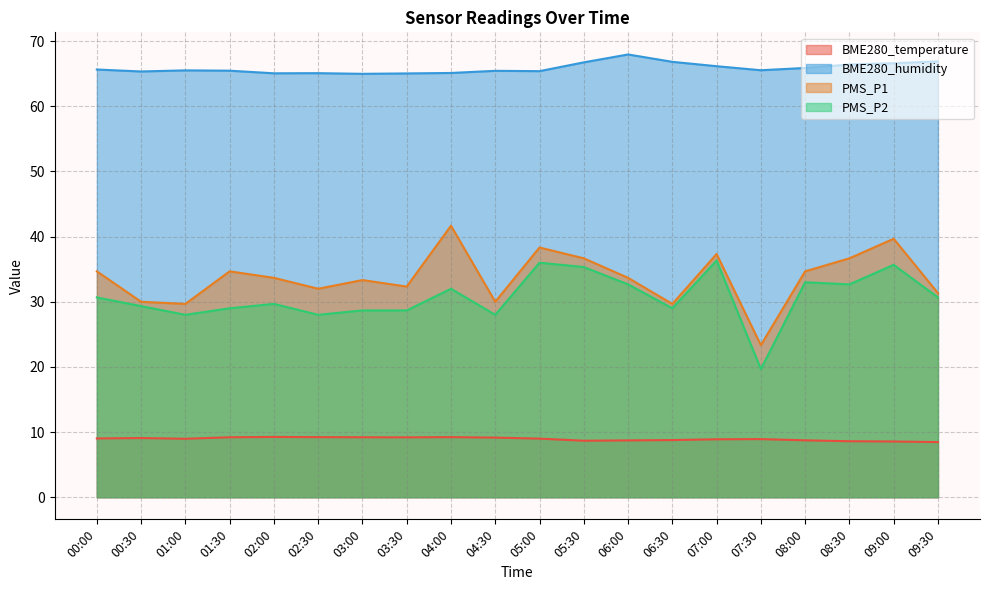

Is it true that PMS_P2 equals 61.9 at 09:00?

False